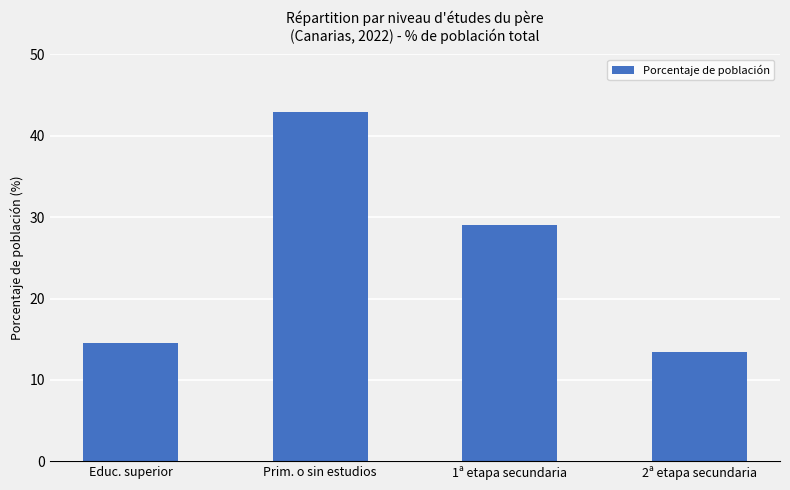

What is the smallest value displayed?

13.5